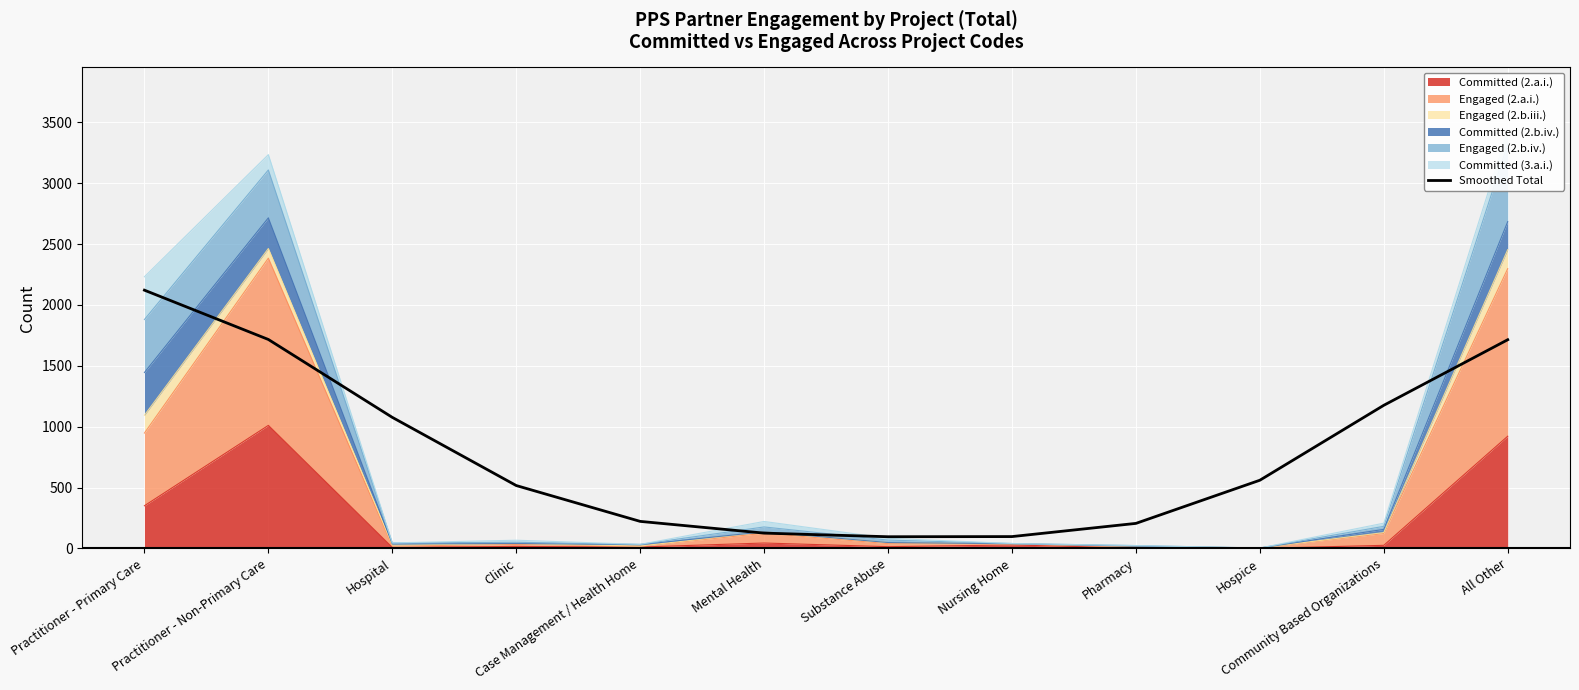

Which label corresponds to the largest value in the chart?

Practitioner - Primary Care